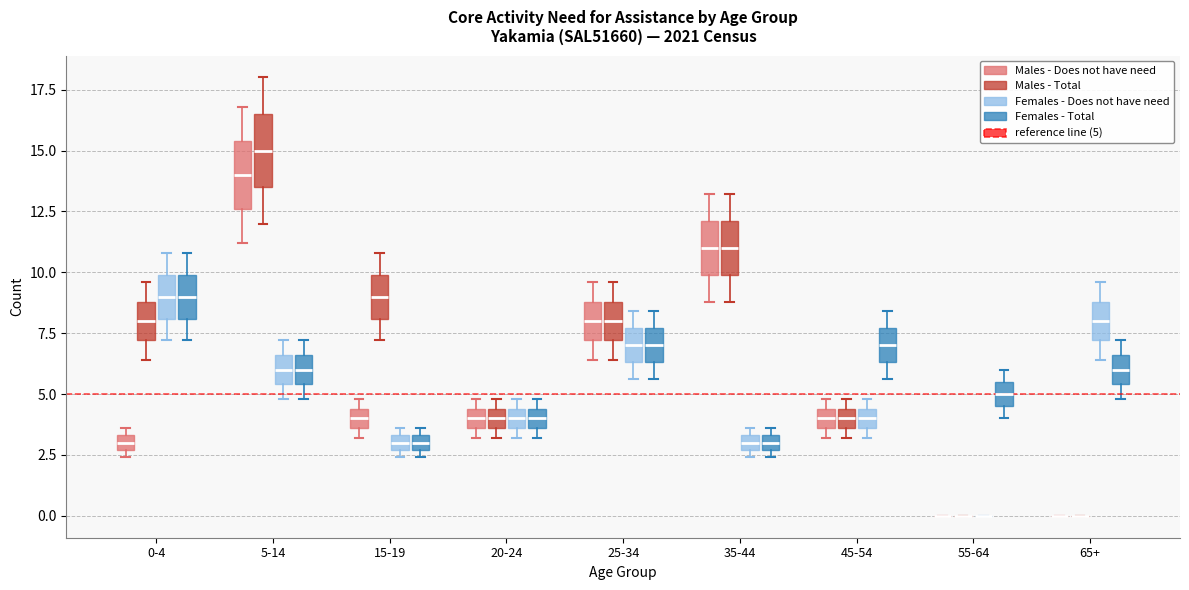

Where is the lower edge of the box for 55-64 (Females - Total) on the y-axis? The values are not printed on the chart, so give them approximately, as read against the axis.

4.5